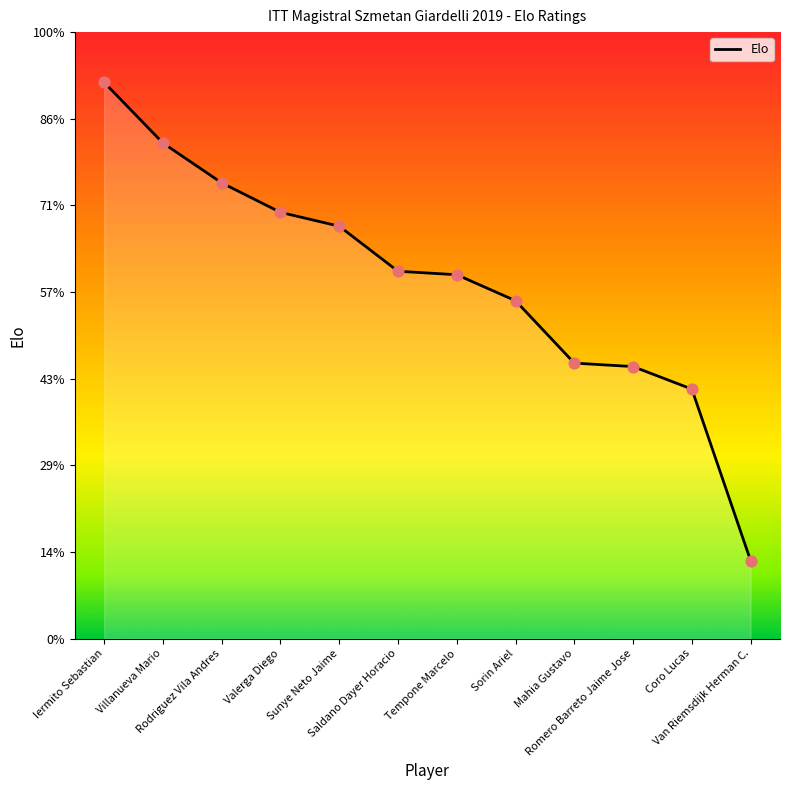

Which has a higher value, Saldano Dayer Horacio or Villanueva Mario?

Villanueva Mario